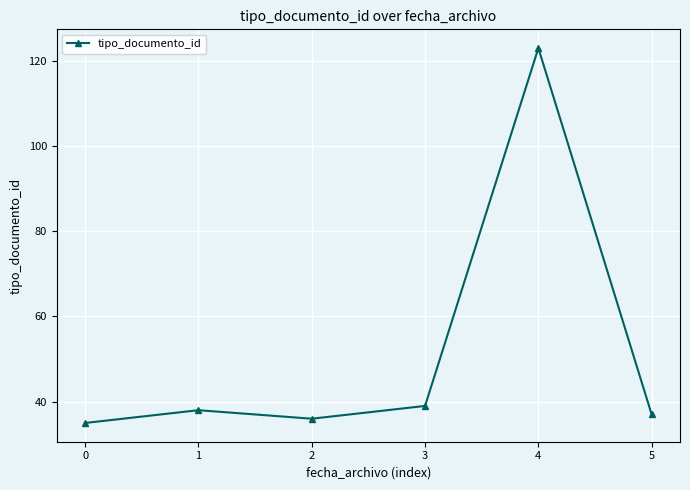

What is the sum of all values?

308